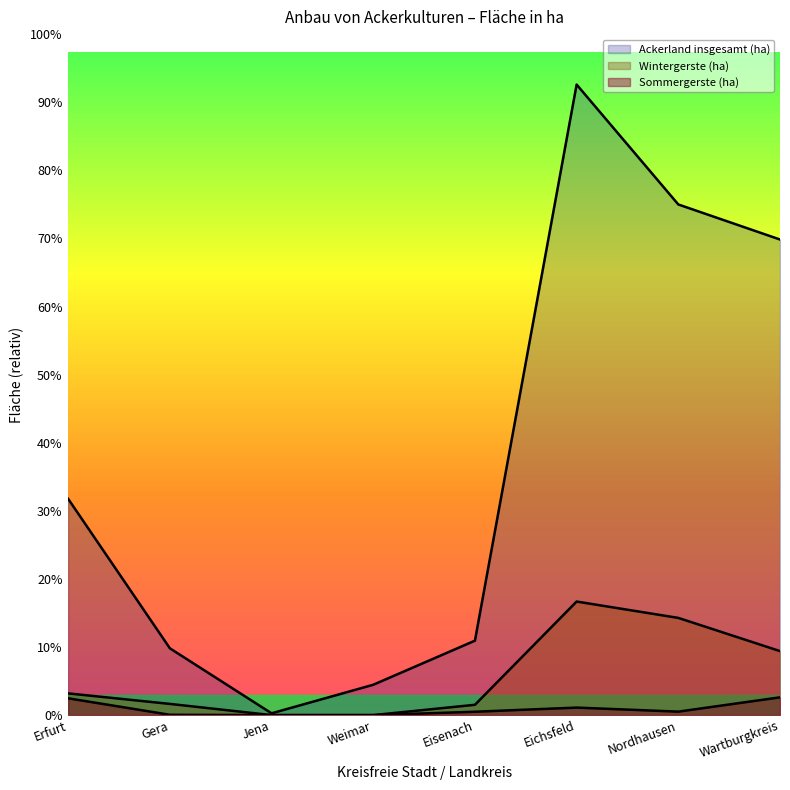

Between Erfurt and Eisenach, which series saw the biggest shift?

Ackerland insgesamt (ha)